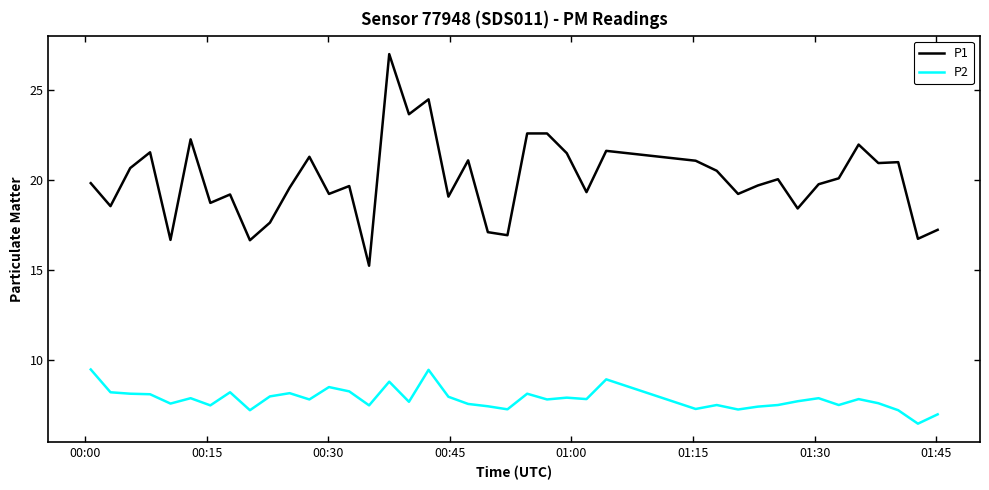

True or false: P1 and P2 cross at least once.

False